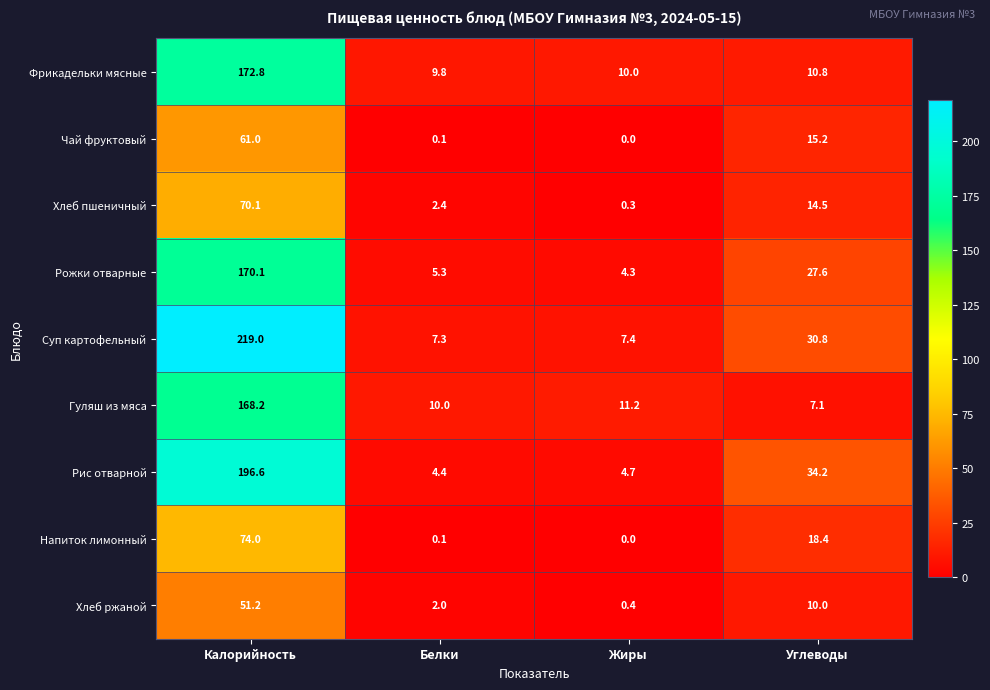

Which series has the largest total across all categories?

Суп картофельный